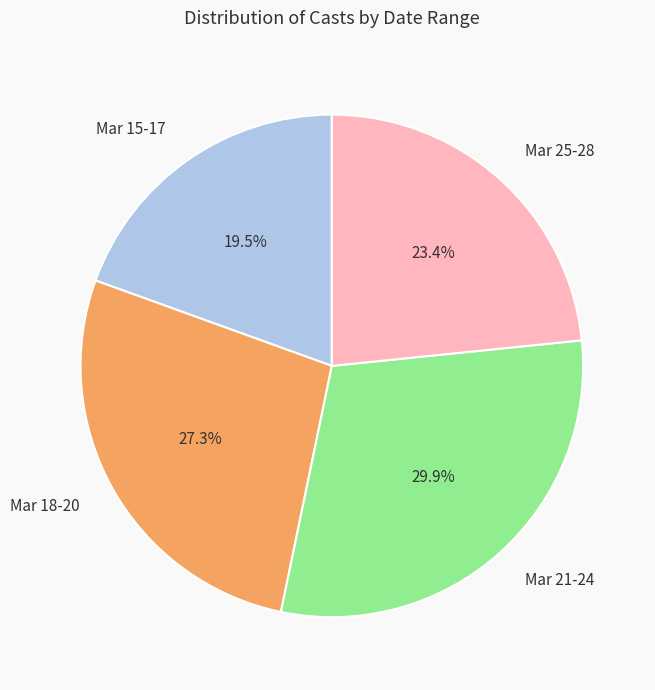

Rank the categories by value from highest to lowest.

Mar 21-24, Mar 18-20, Mar 25-28, Mar 15-17